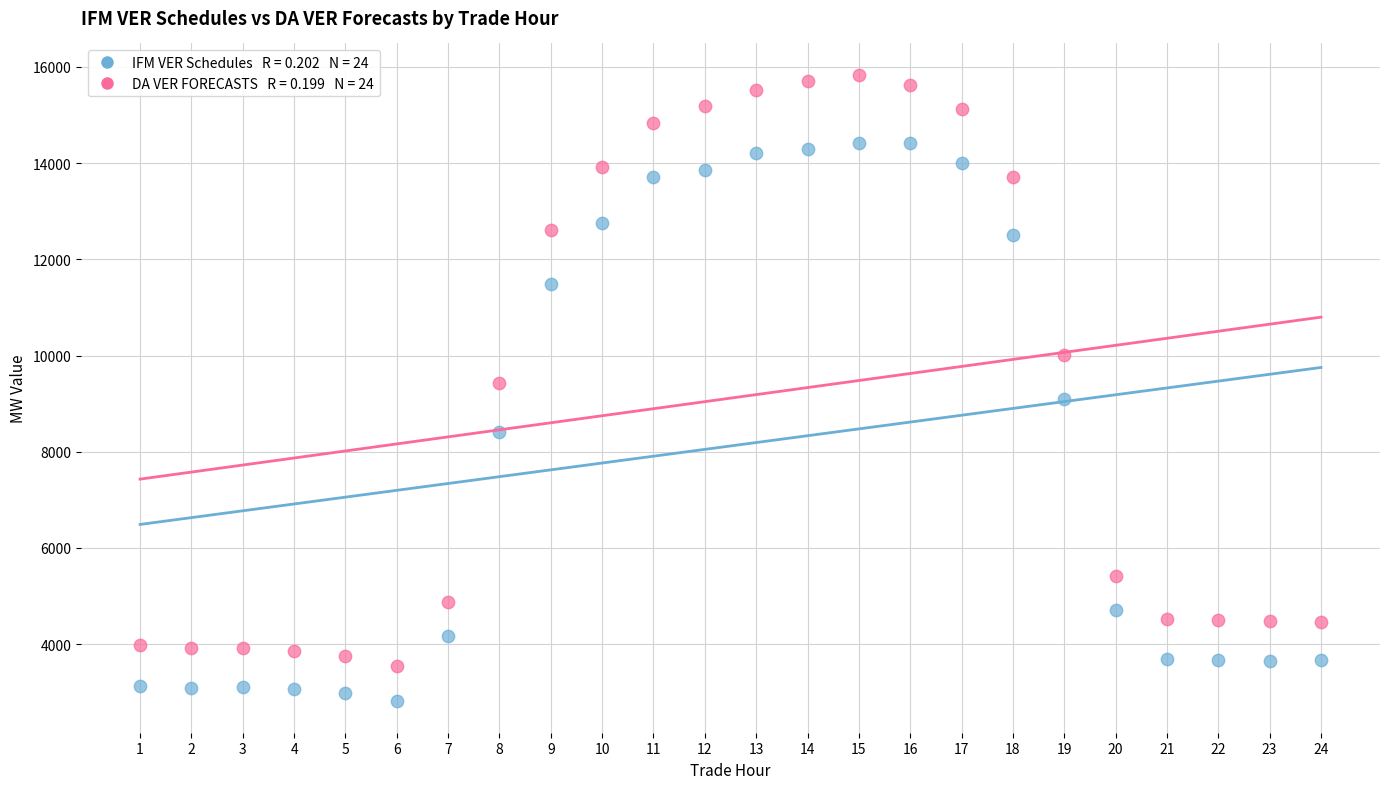

Across all data points, what is the range of X values (max minus min)?

23.0